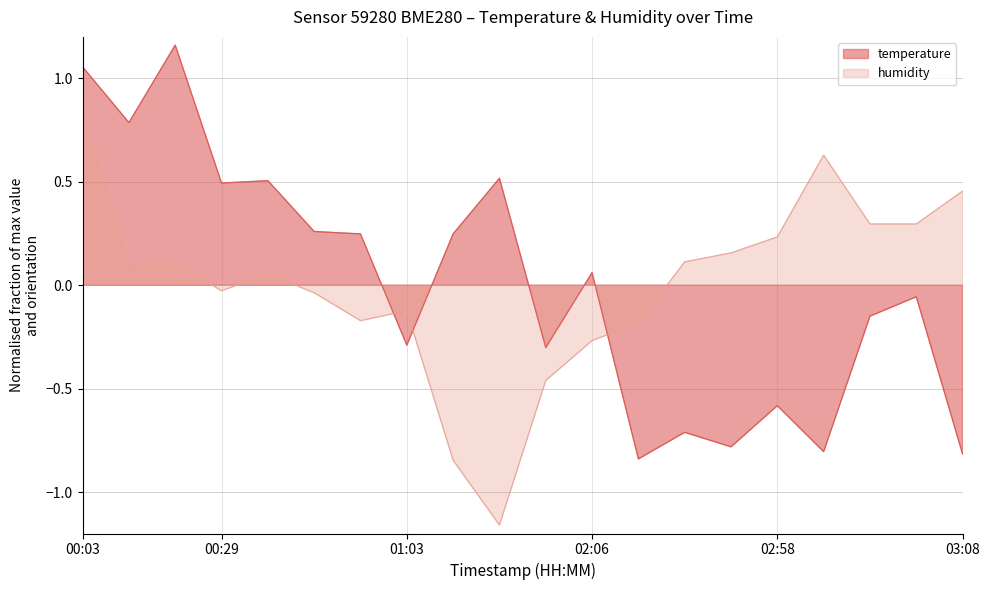

What is the difference between the highest and lowest values at 02:01?

0.2